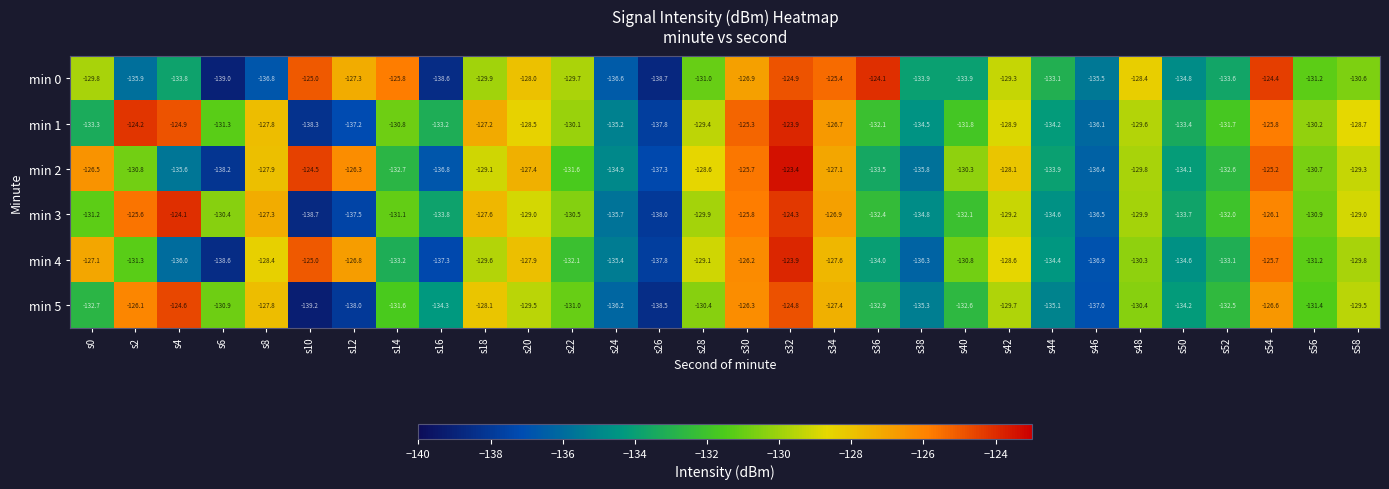

What is the total value across all series at s0?

-780.6